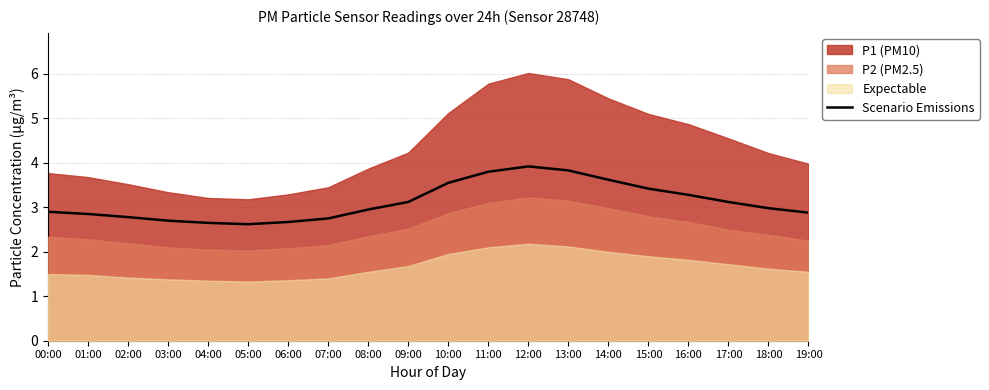

True or false: Scenario Emissions has a value of 2.6 at 04:00.

True